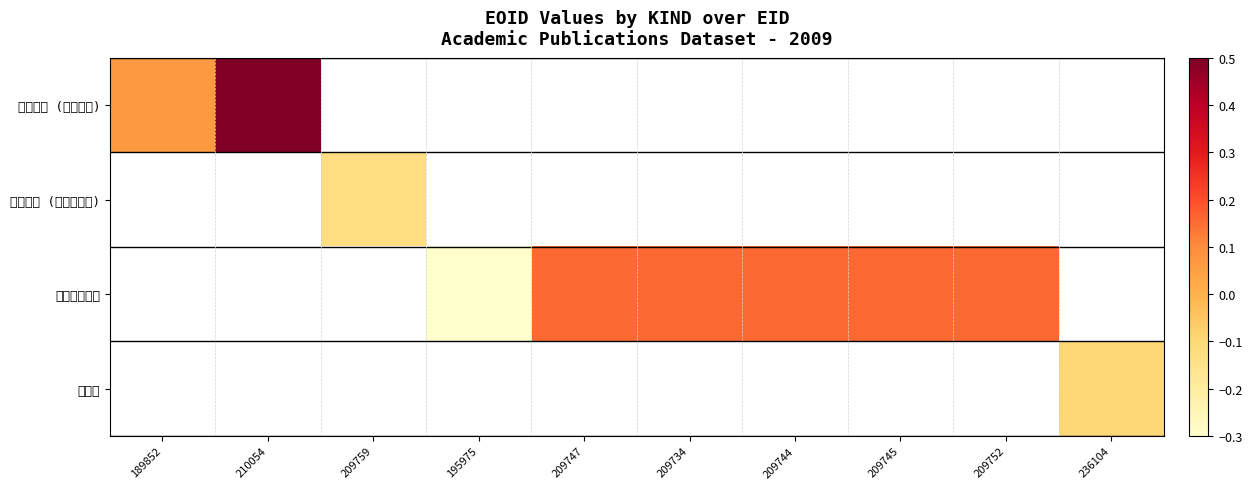

How many series are shown in this chart?

4